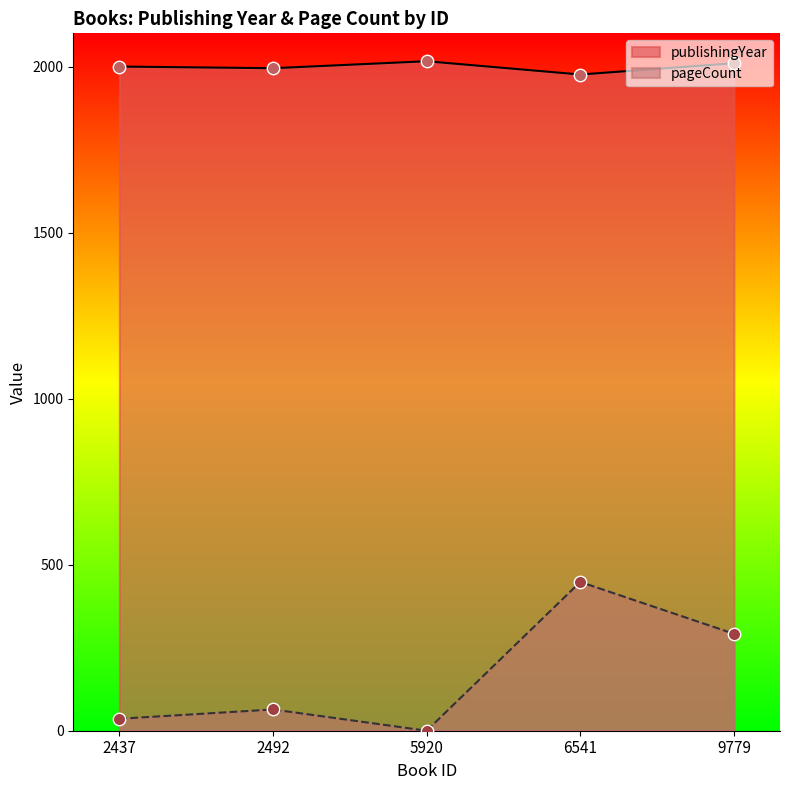

At which category is the sum across all series the highest?

6541